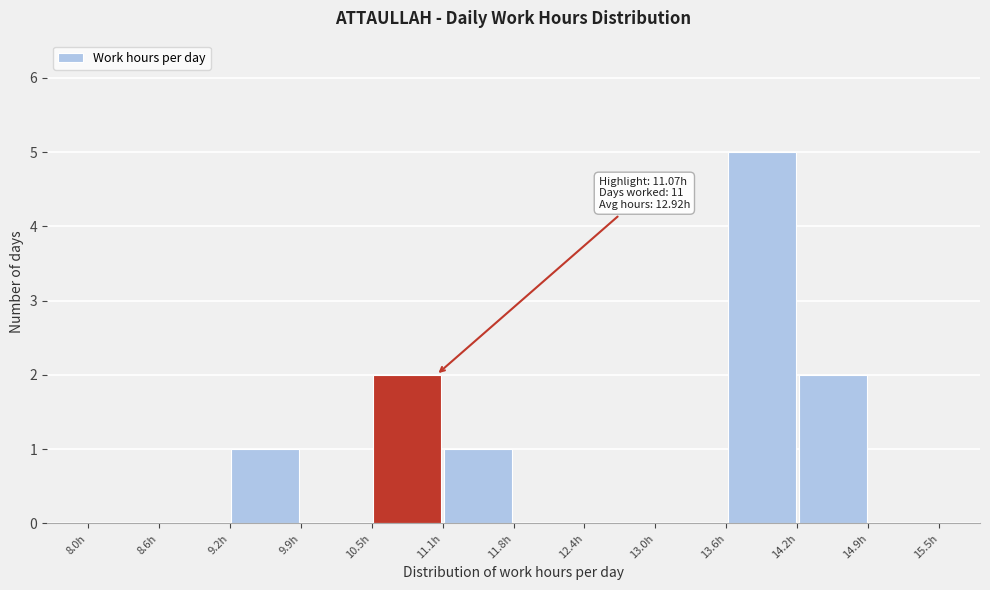

Over which range of the x-axis is the bar tallest?

13.6 to 14.3